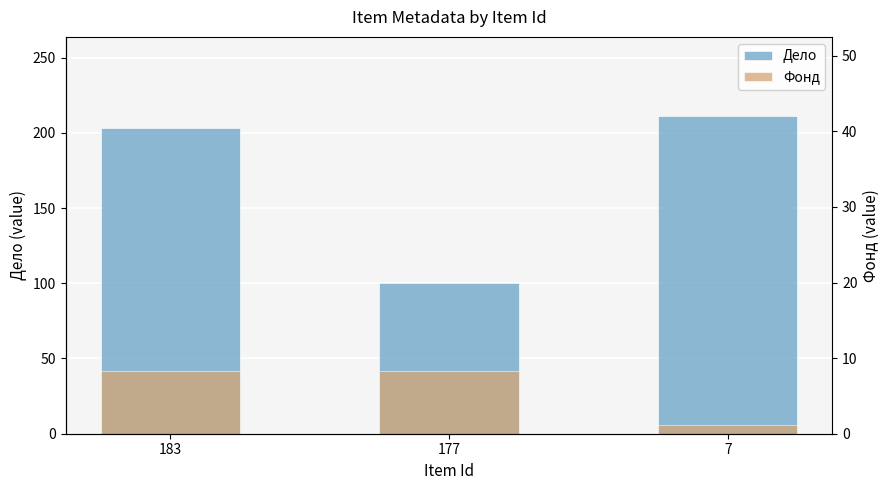

What is the difference between the Фонд values at 7 and 183?

36